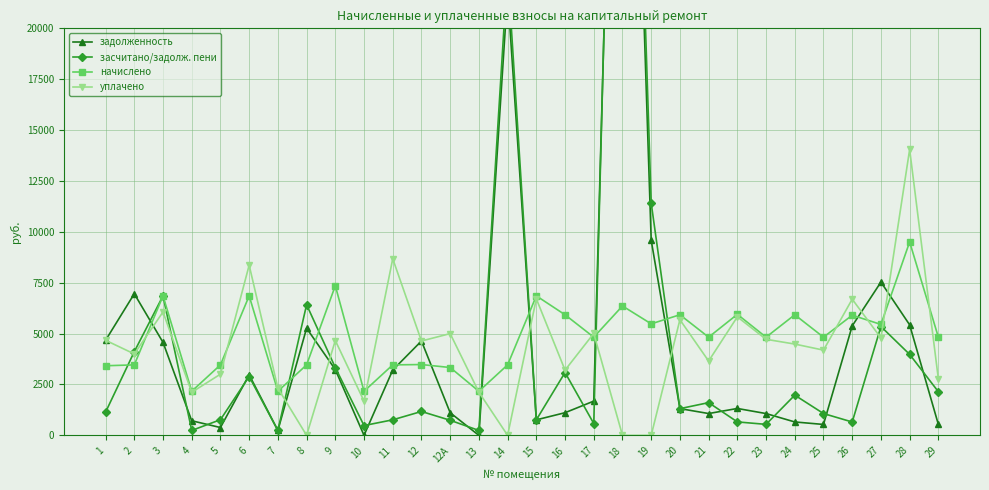

Which series ends up on top after the final intersection of засчитано/задолж. пени and задолженность?

засчитано/задолж. пени